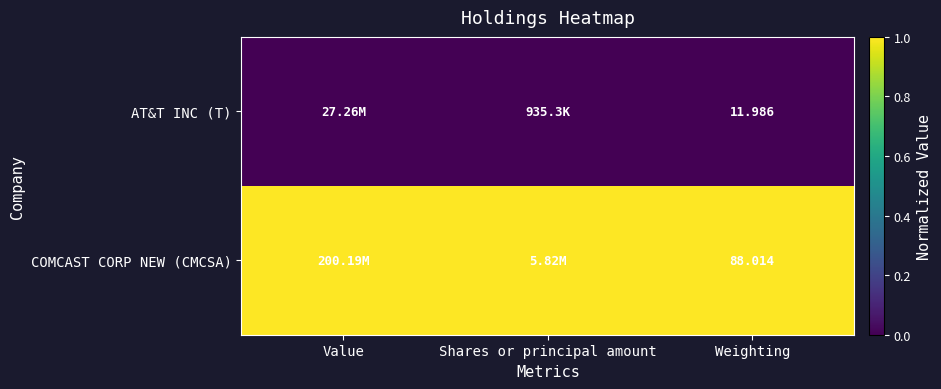

Which has a higher value, Value or Shares or principal amount?

Value